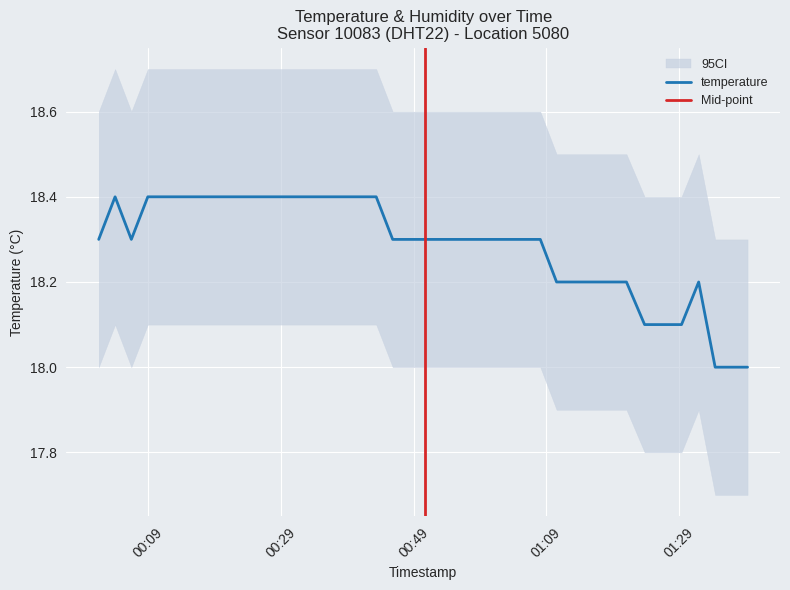

Count the number of values greater than 18.

37